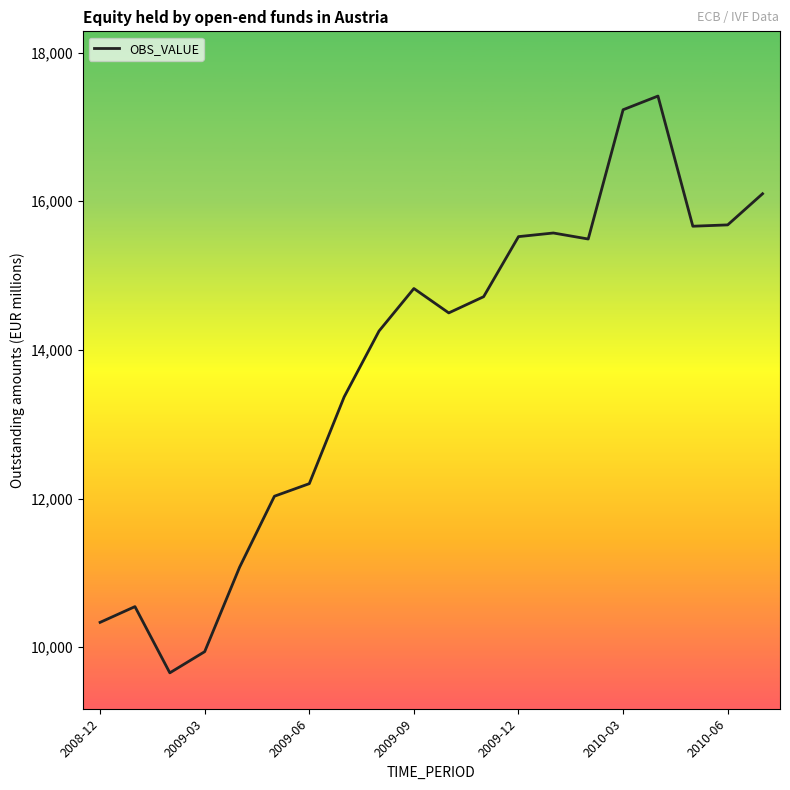

How many distinct data groups are displayed?

1